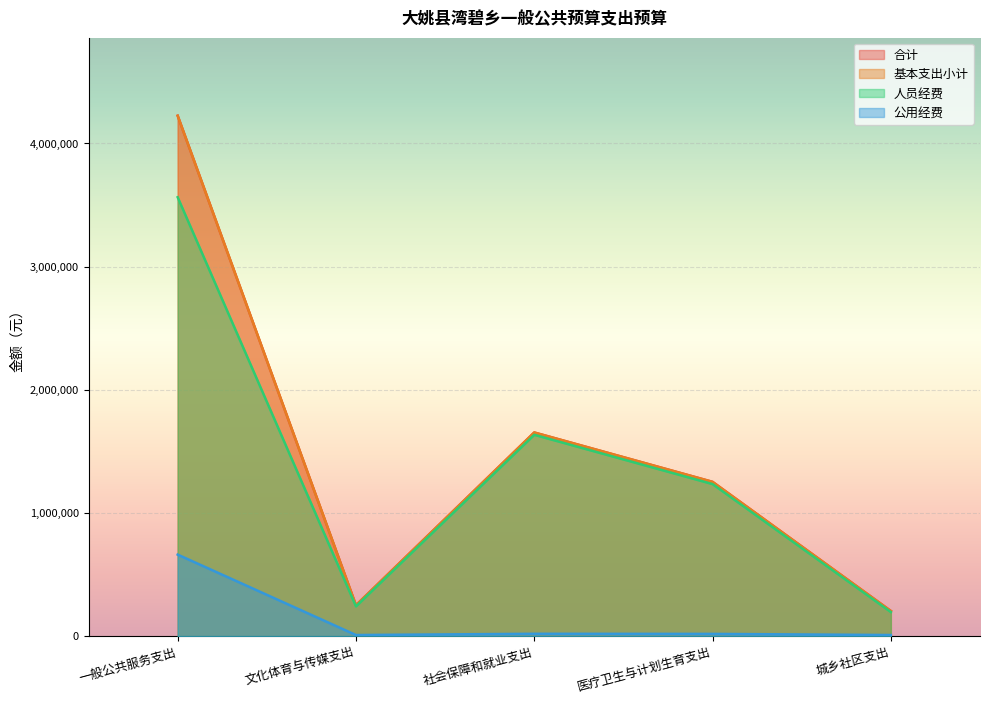

What is the label of the 1st point from the right?

城乡社区支出